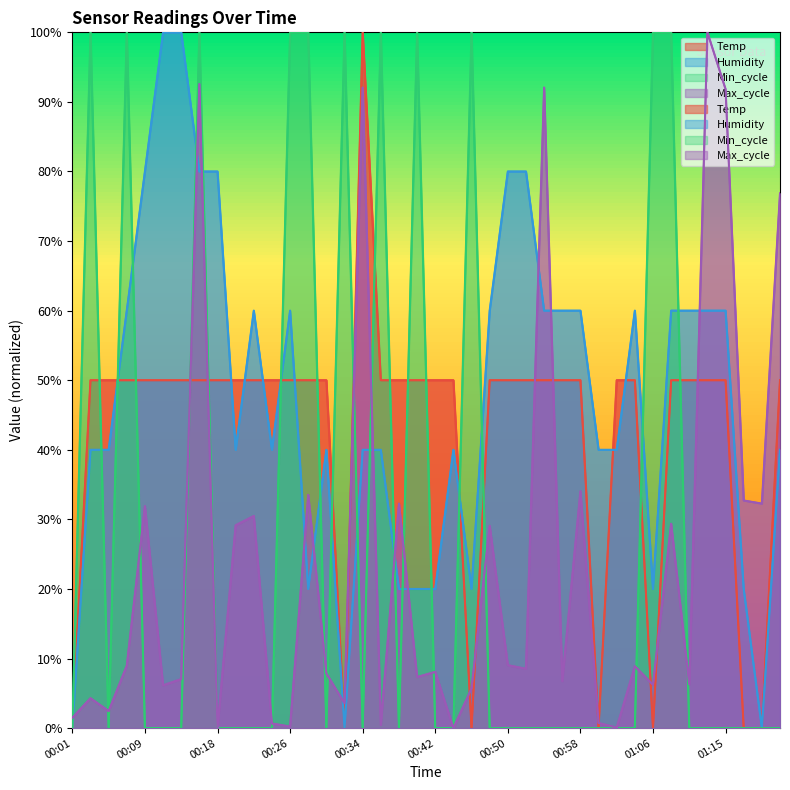

True or false: Min_cycle has a value of 0.0 at 01:00.

True